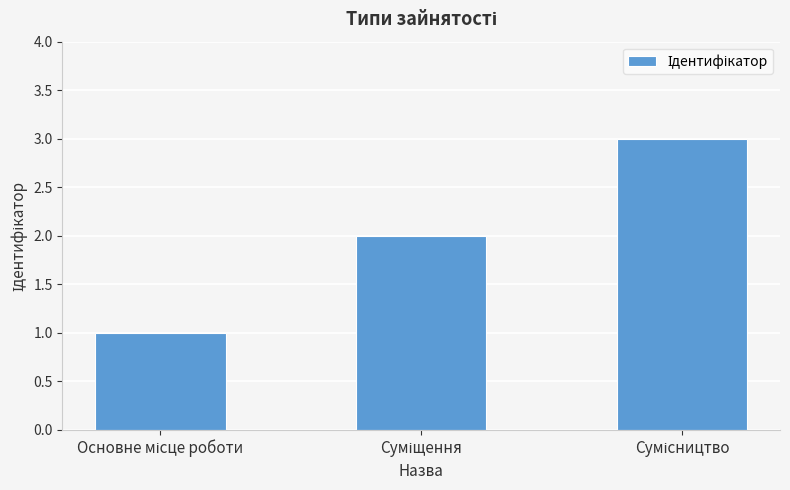

What is the maximum value shown in the chart?

3